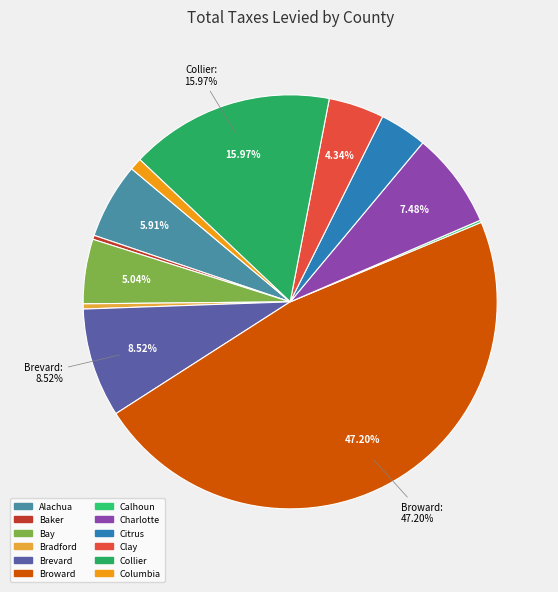

To the nearest percent, what percentage of the pie is Alachua?

6%